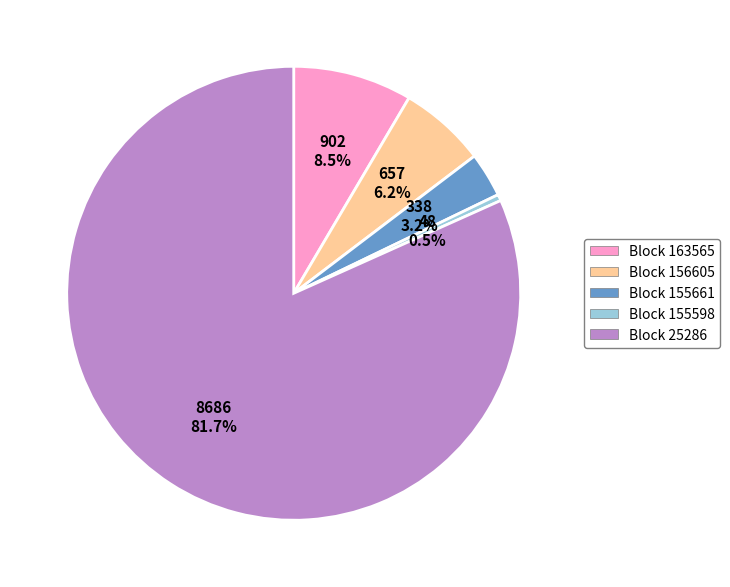

Is there any slice that represents more than half of the pie?

Yes